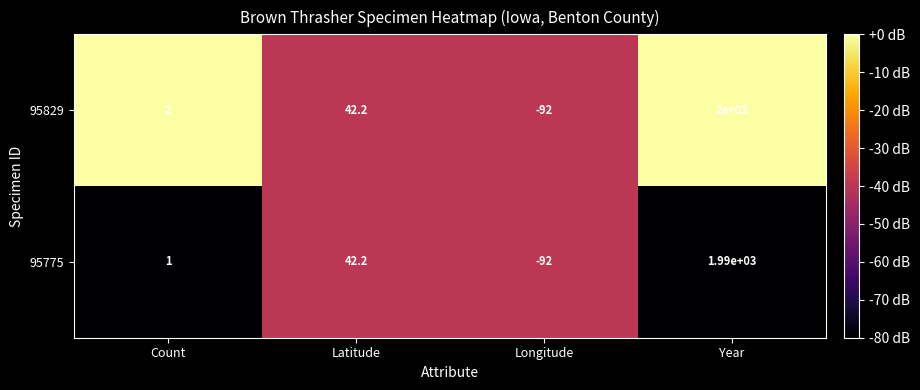

Which series has the largest range (max minus min)?

95829